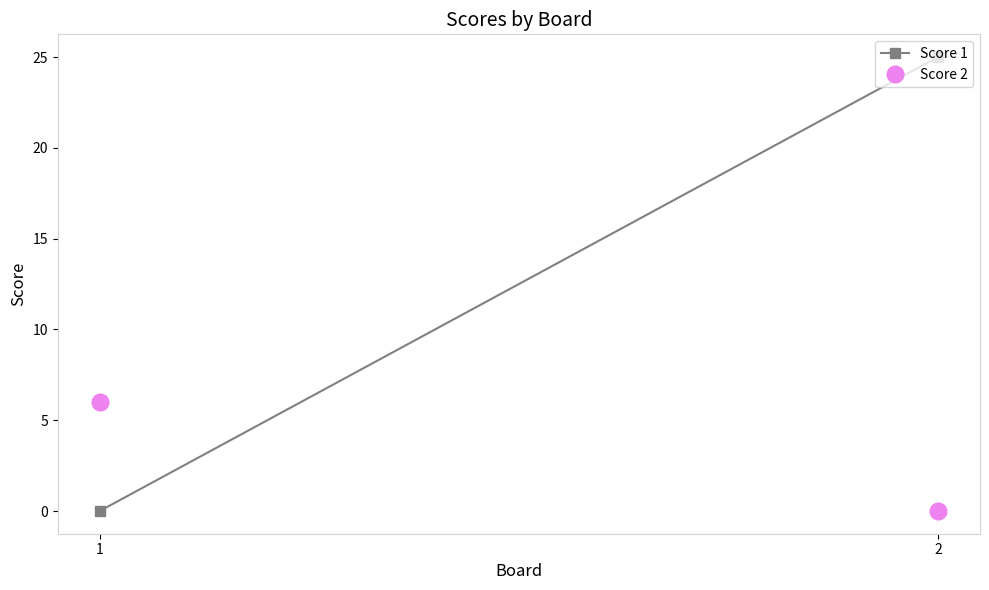

The value of Score 2 at 1 is 6. True or false?

True